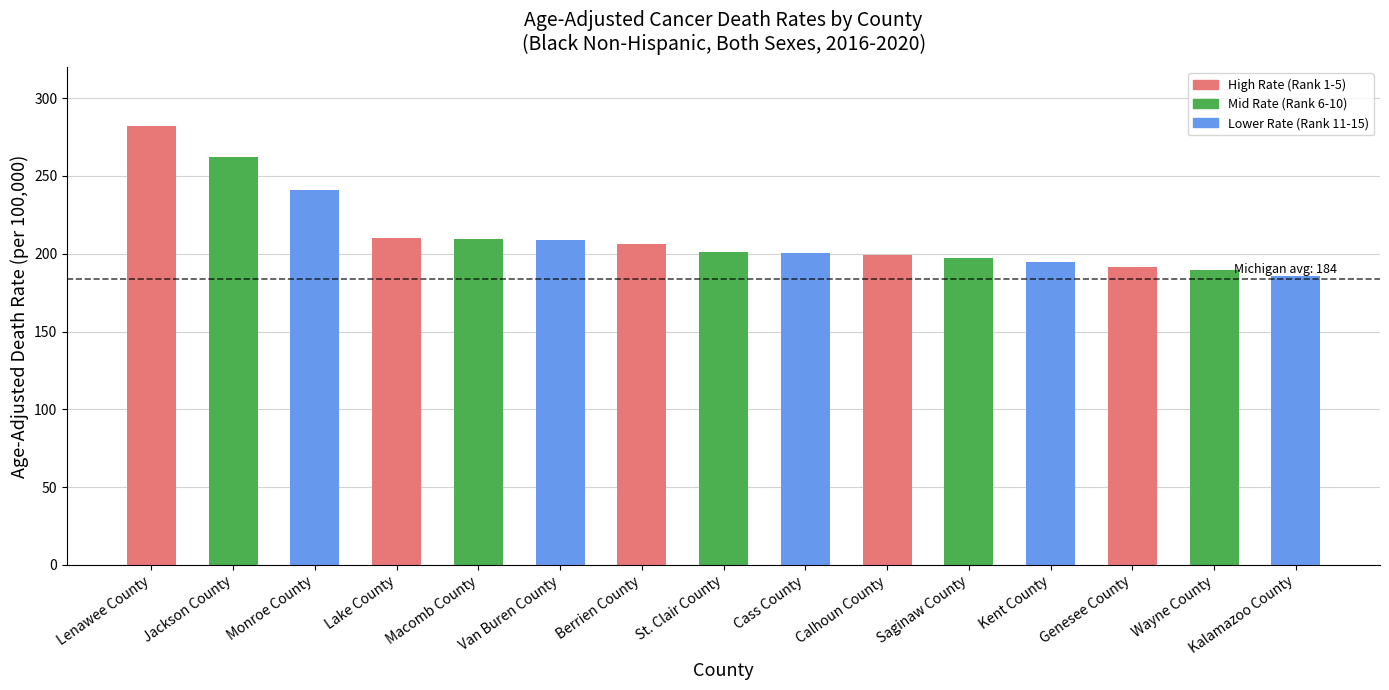

What value does the data have at Macomb County?

209.5